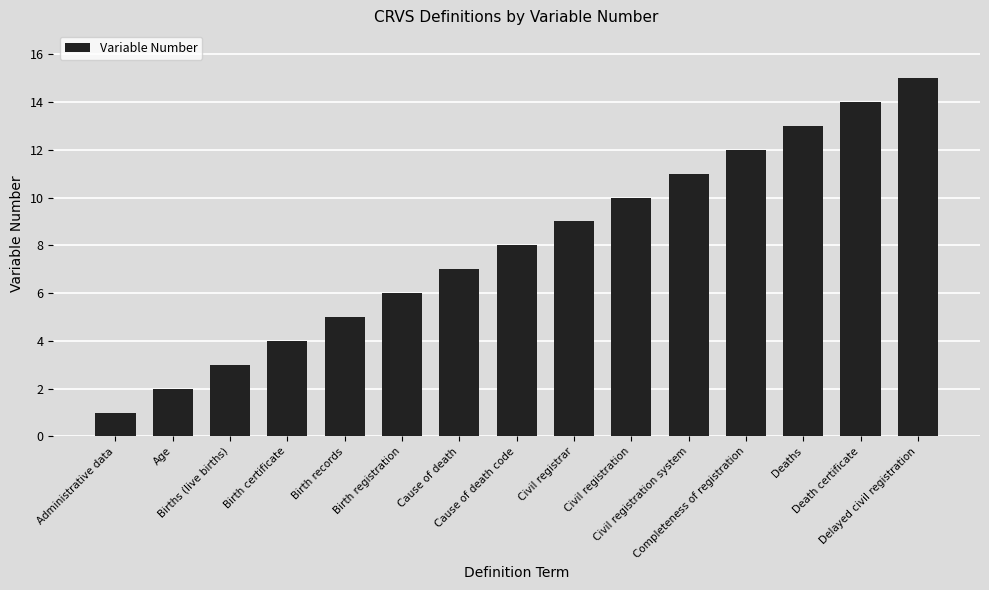

What is the sum of all values?

120